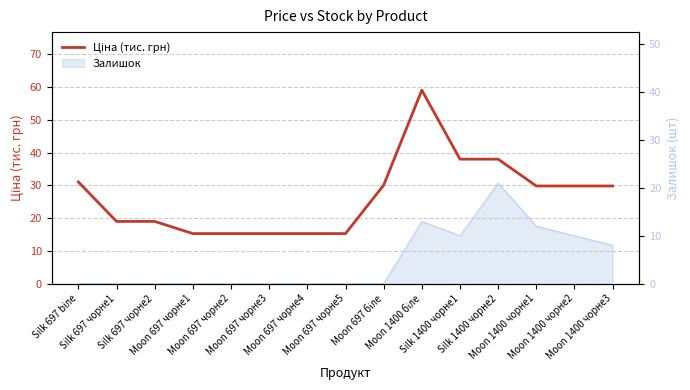

What is the value of the 9th point from the left?

30.1